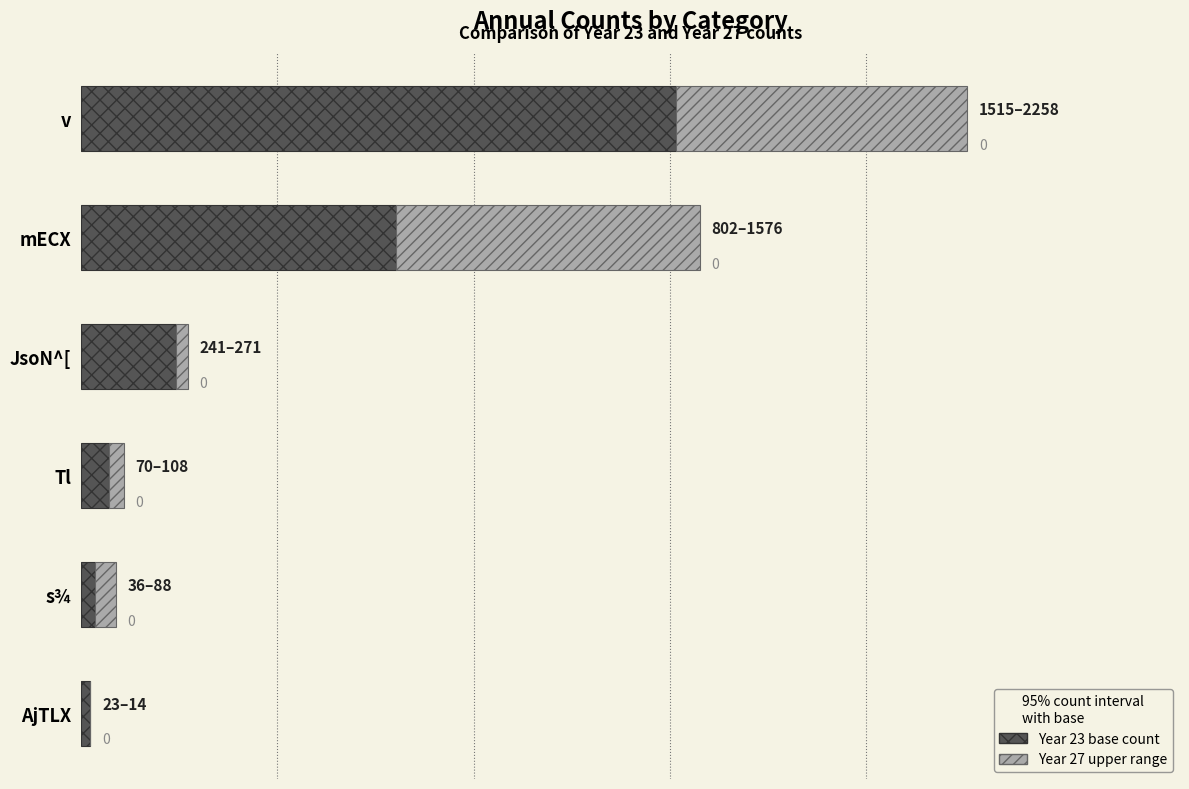

At which category is the sum across all series the highest?

v